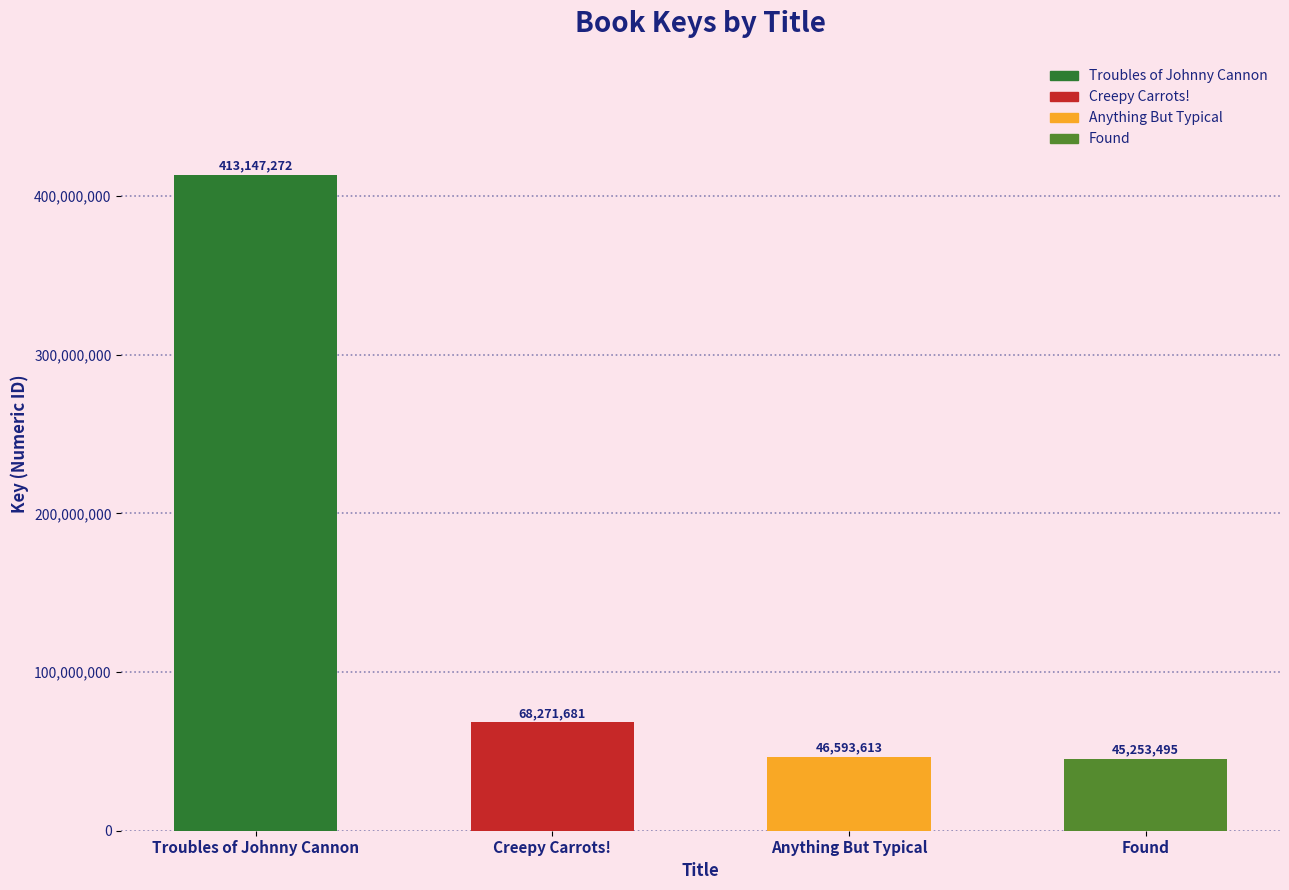

List the labels in order of value, largest first.

Troubles of Johnny Cannon, Creepy Carrots!, Anything But Typical, Found